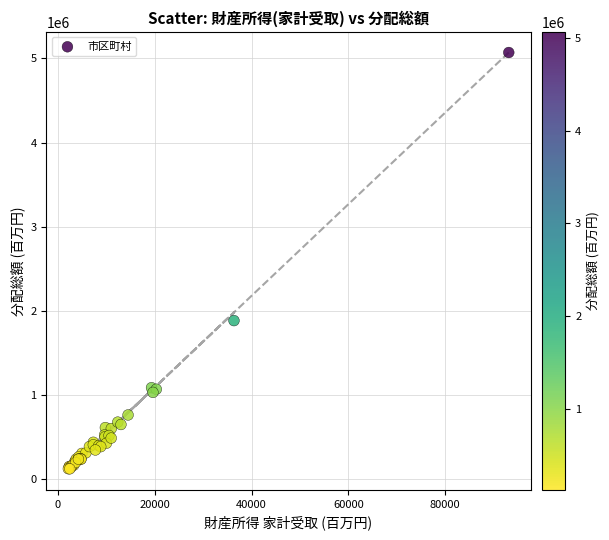

What Y value in the scatter plot is closest to 2596627?

1883757